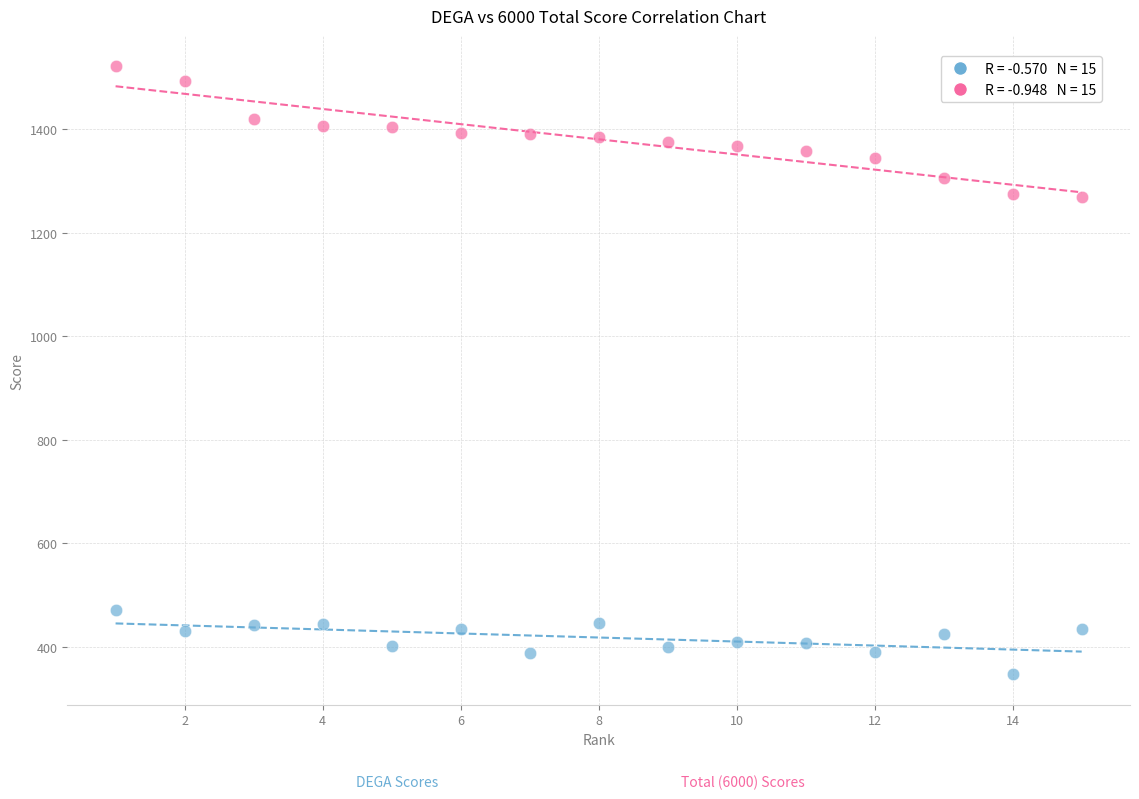

Across all data points, what is the range of X values (max minus min)?

14